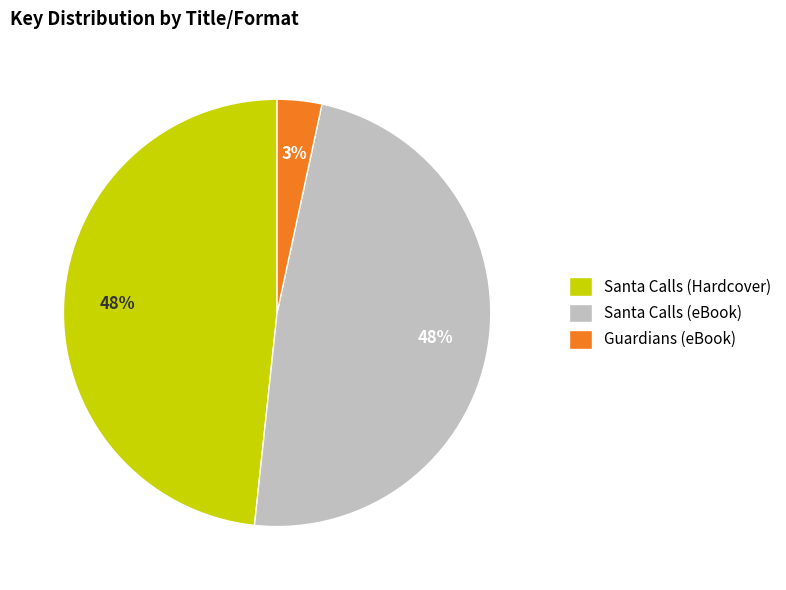

How many segments does this pie chart have?

3